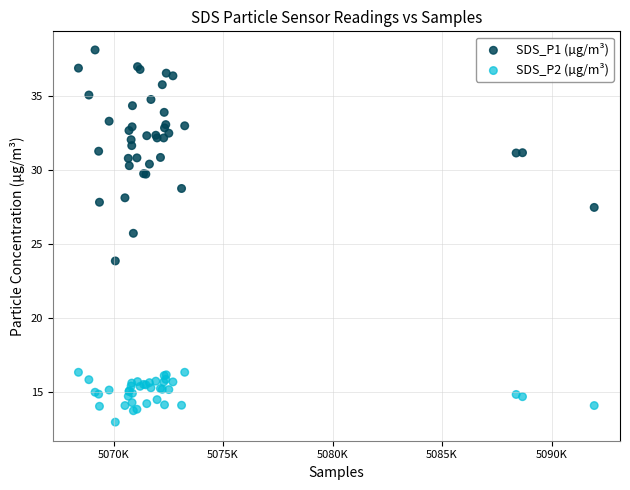

Which series has the largest Y range (max minus min)?

SDS_P1 (µg/m³)